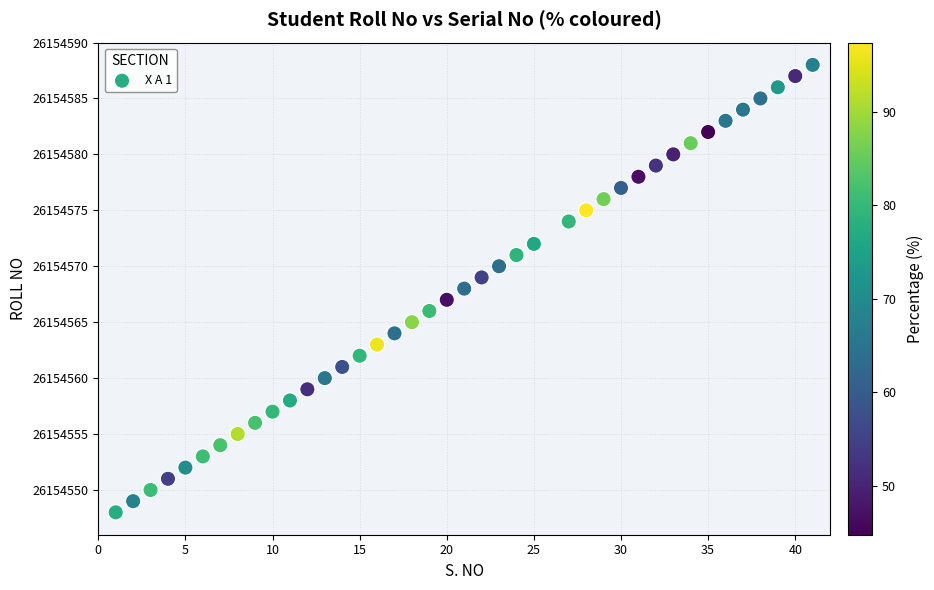

What is the range of X values (max minus min)?

40